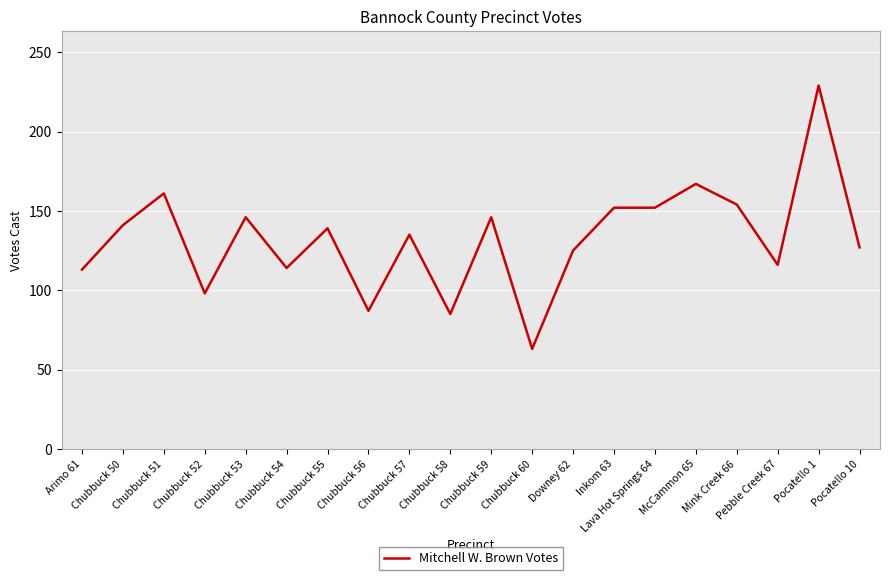

What position from the right is Chubbuck 58?

11